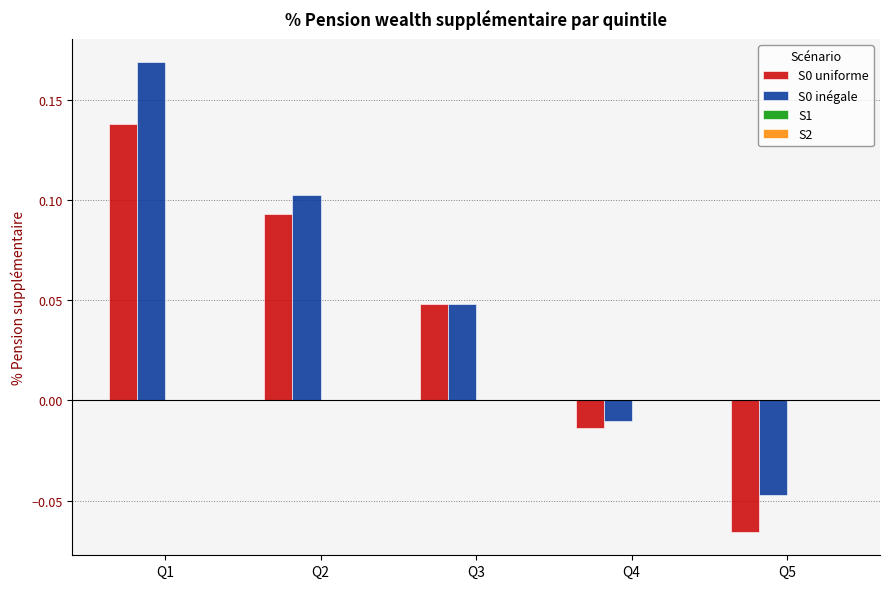

Rank the categories by S0 inégale value from lowest to highest.

Q5, Q4, Q3, Q2, Q1